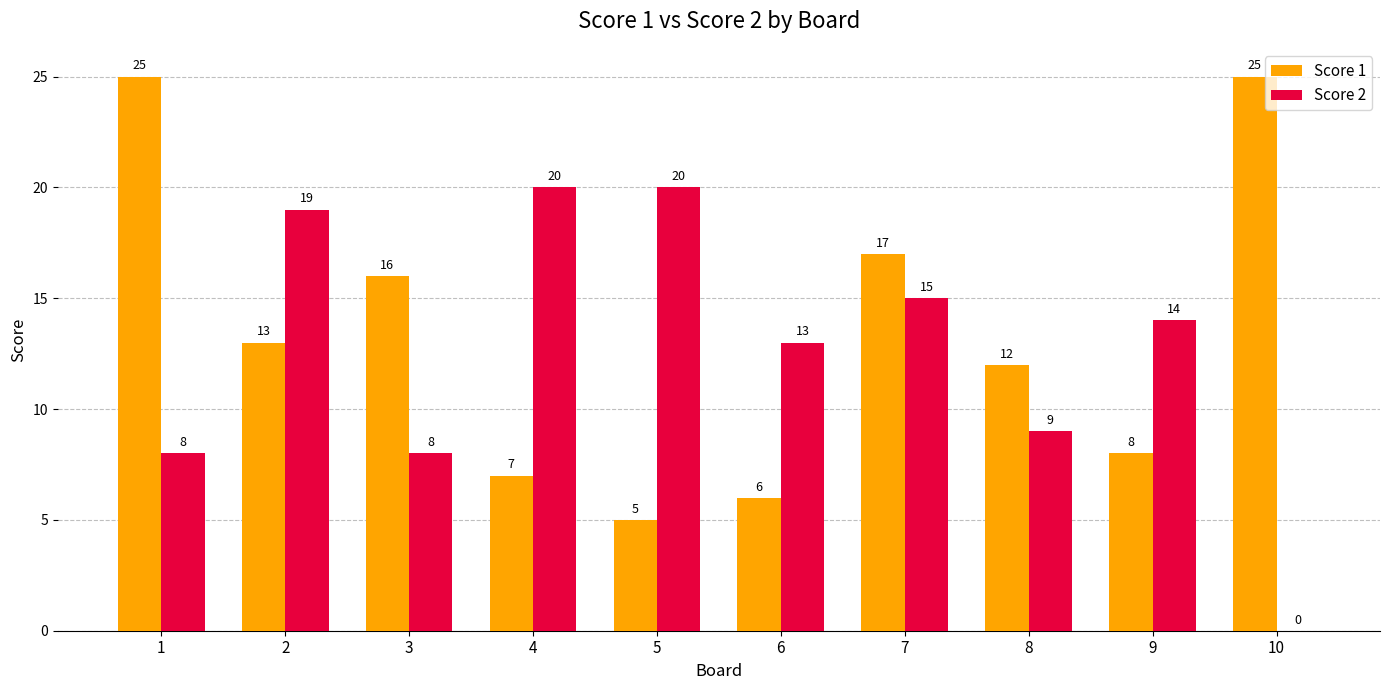

Which series changed the most between 1 and 10?

Score 2